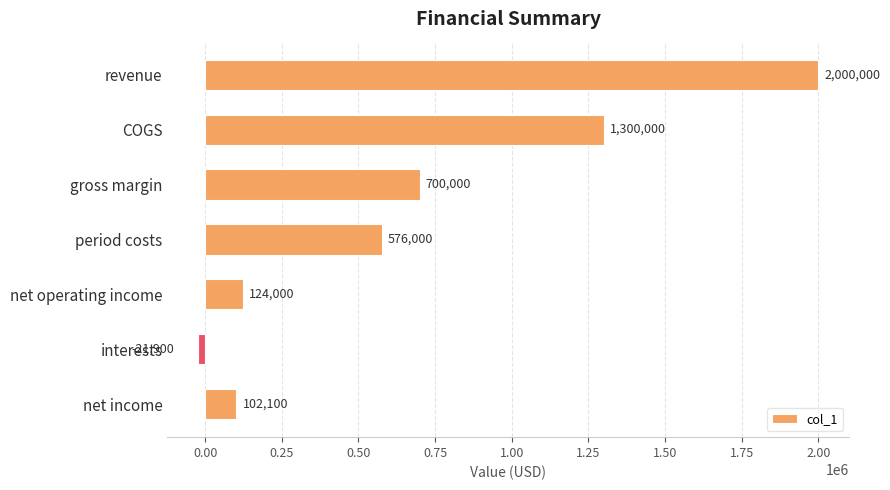

Reading top to bottom, list all the values displayed in this chart.

2000000	1300000	700000	576000	124000	-21900	102100